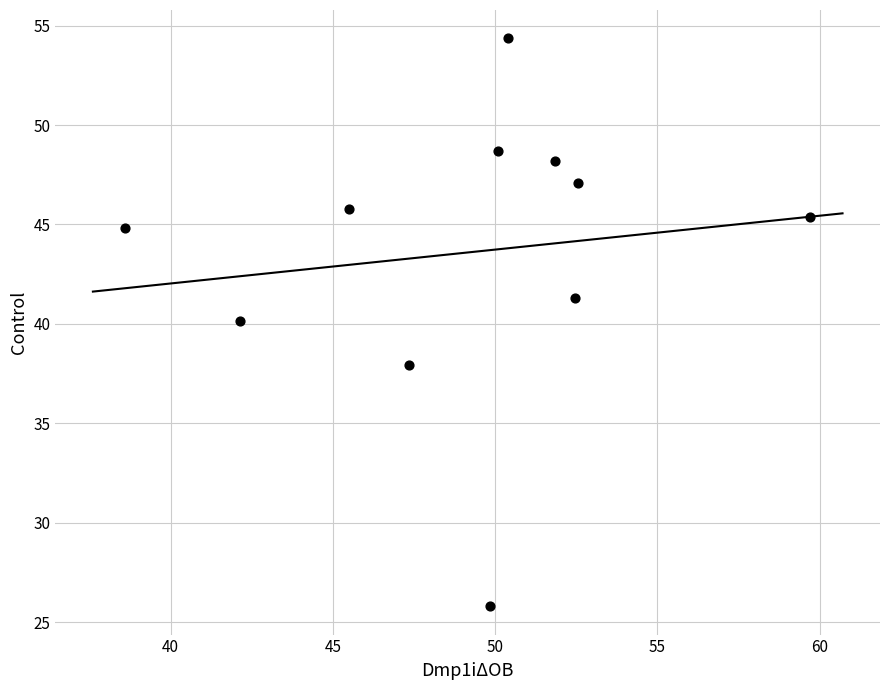

What is the average X value?

49.1